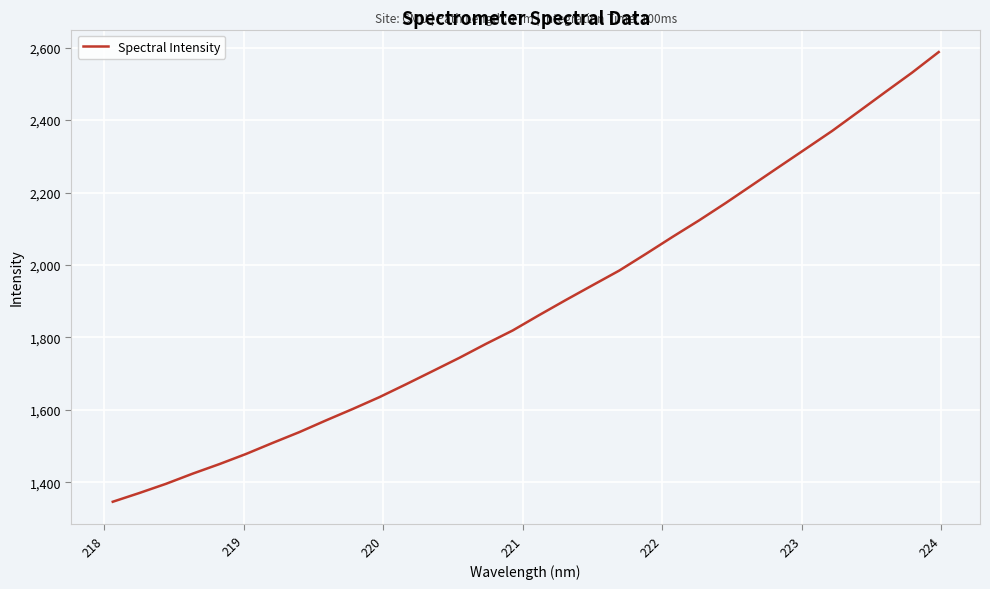

What is the maximum value shown in the chart?

2587.9